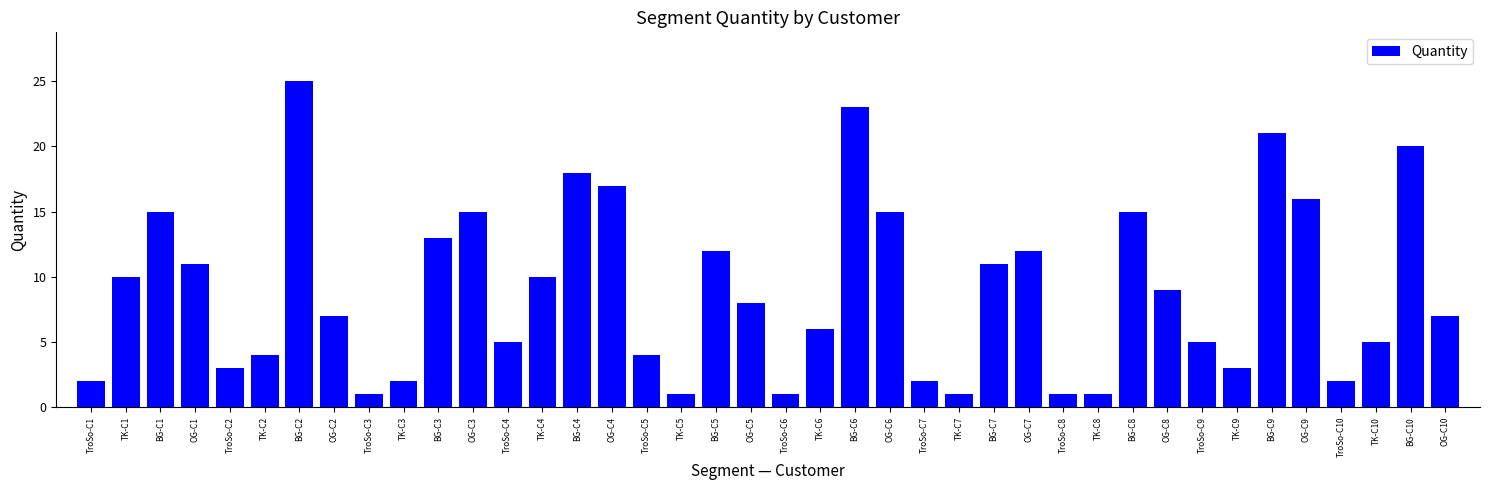

Are the bars horizontal?

No